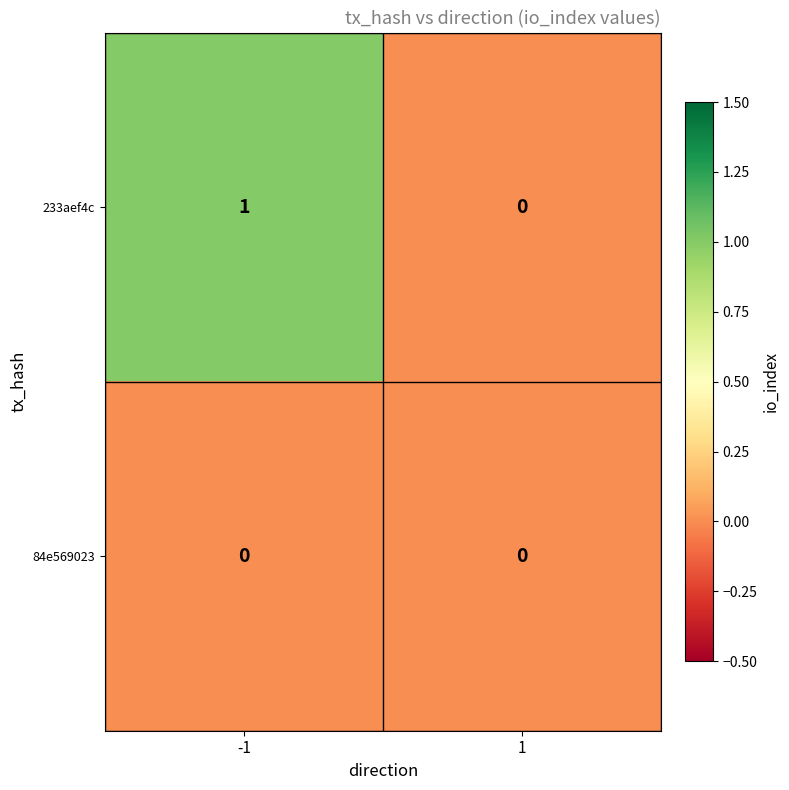

What is the total value across all series at -1?

1